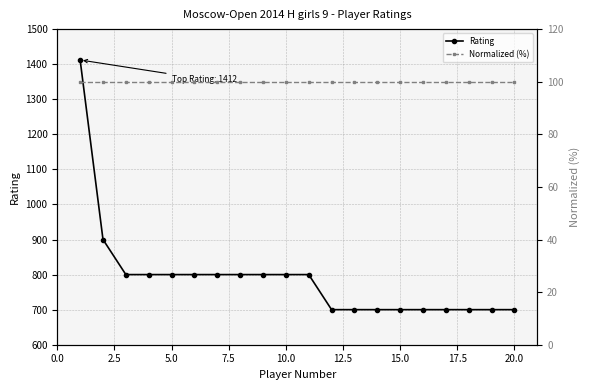

True or false: Normalized (%) has more than 2 interior local peaks.

False